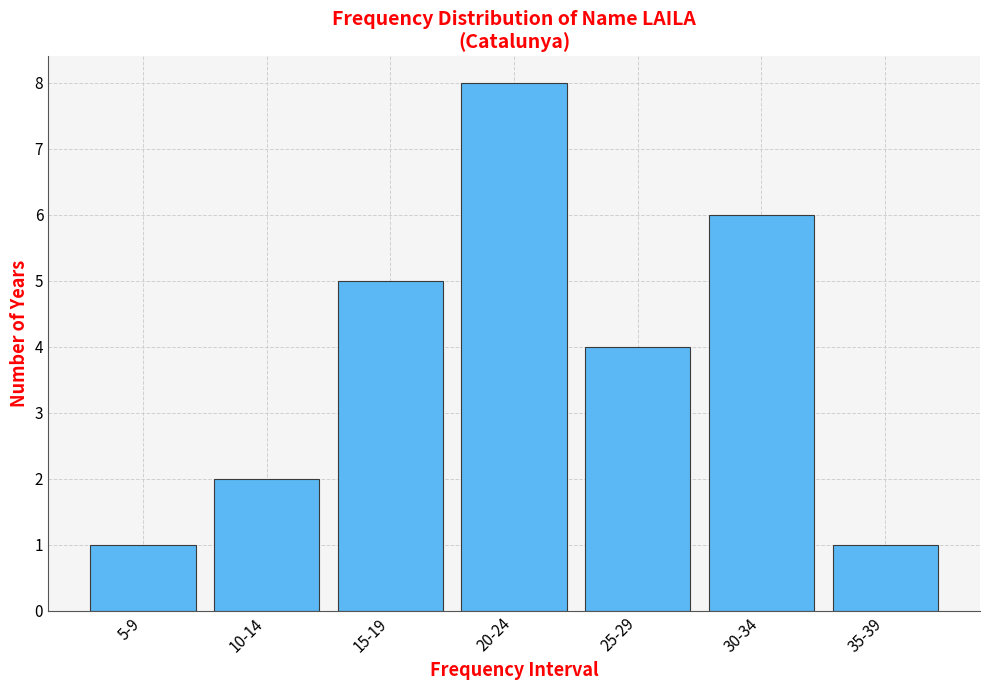

Reading left to right, what are all the values shown in this chart?

5-9=1	10-14=2	15-19=5	20-24=8	25-29=4	30-34=6	35-39=1